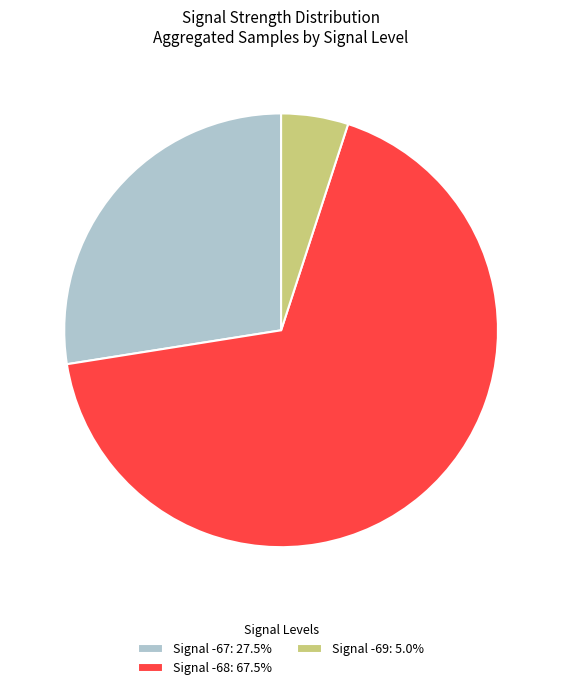

How many slices are in this pie chart?

3